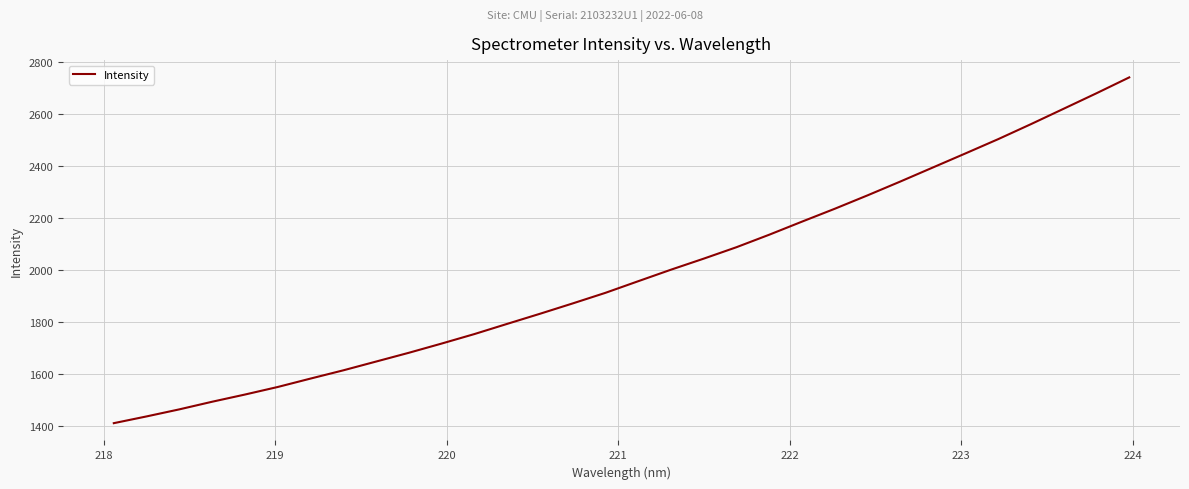

What is the smallest value displayed?

1409.6